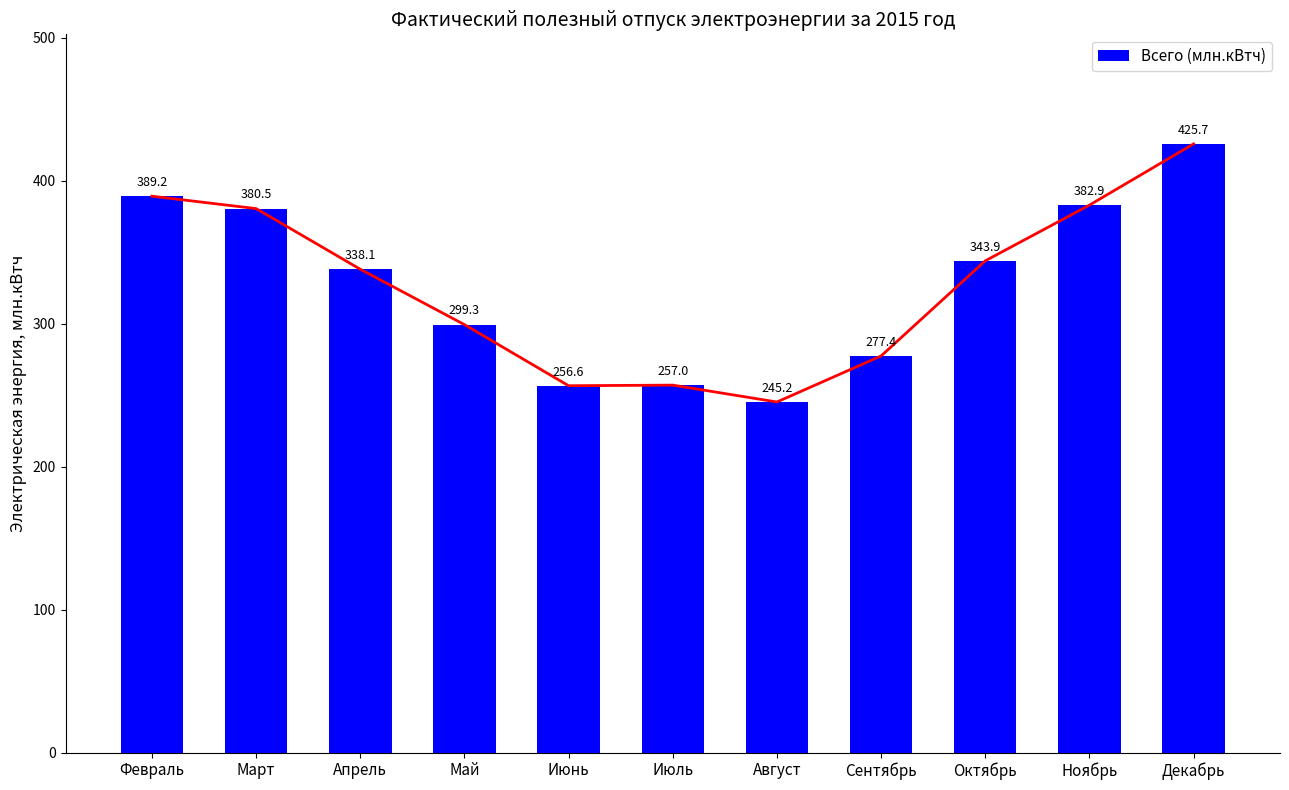

Where is the data nearest to the value 335?

Апрель